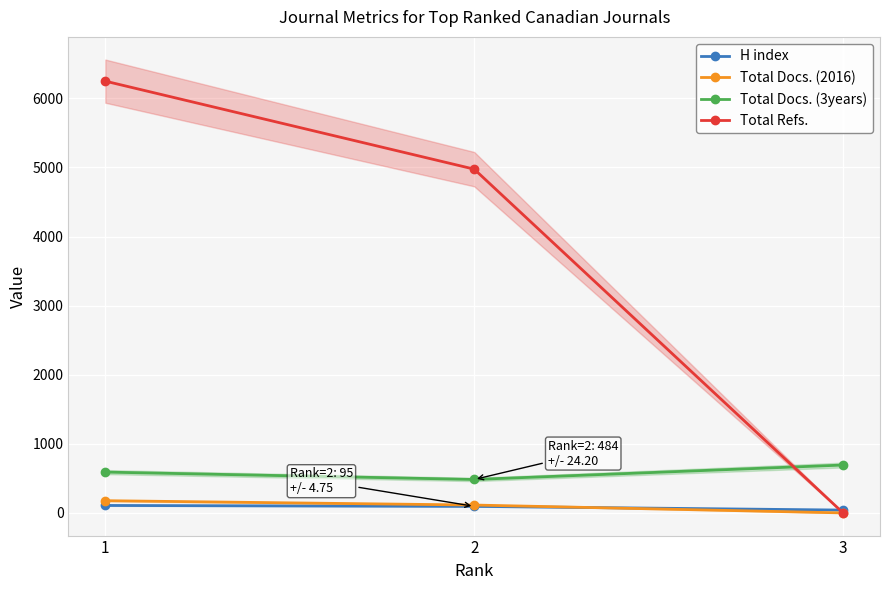

The value of H index at 1 is 108. True or false?

True